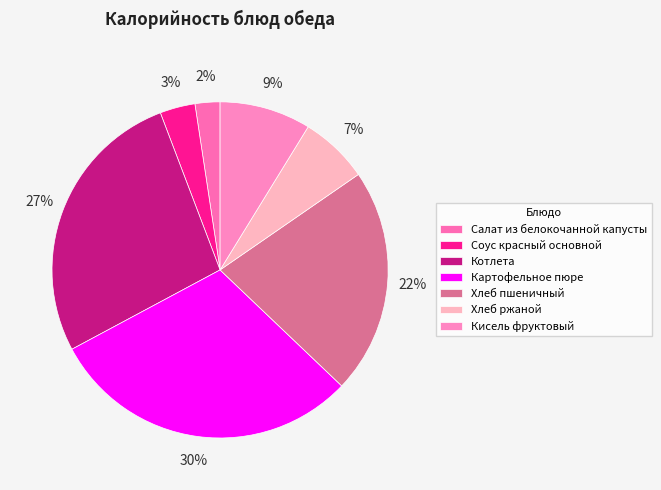

Count the number of slices in the pie.

7